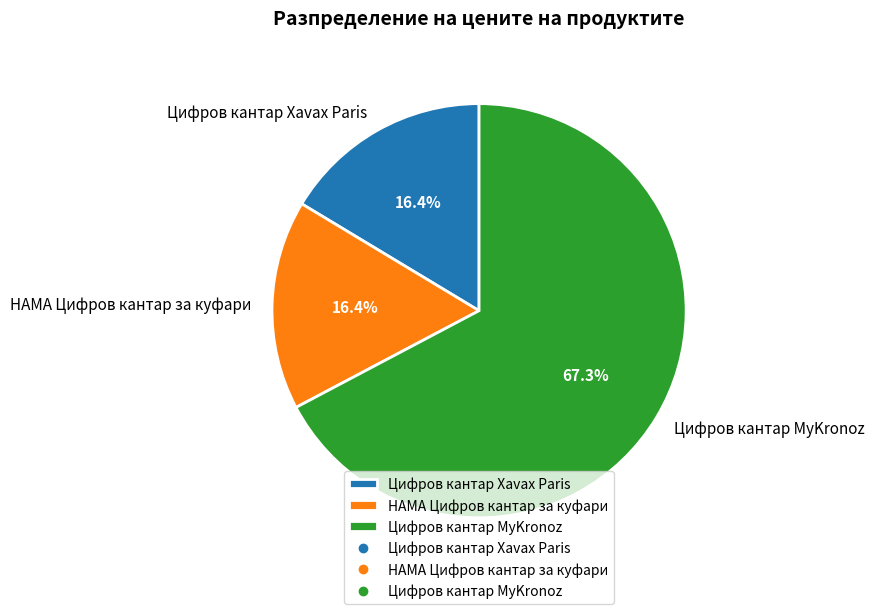

Approximately how many times larger is the value at Цифров кантар Xavax Paris compared to HAMA Цифров кантар за куфари?

1.0